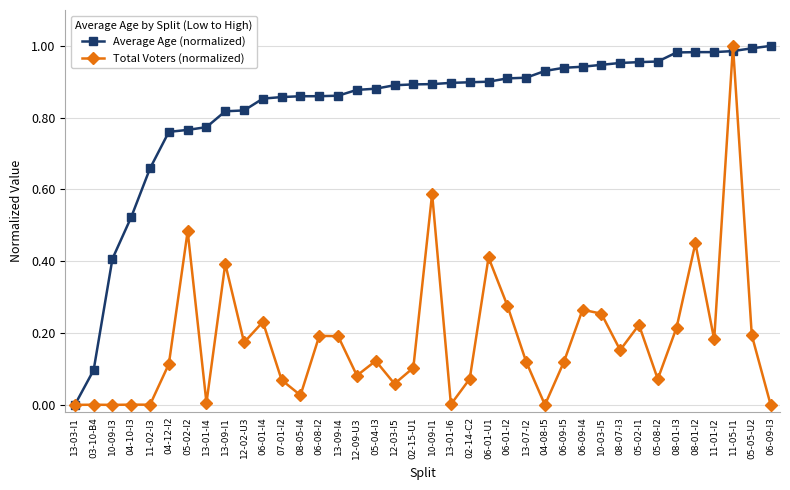

In Total Voters (normalized), how many points are lower than both neighbors (excluding endpoints)?

12